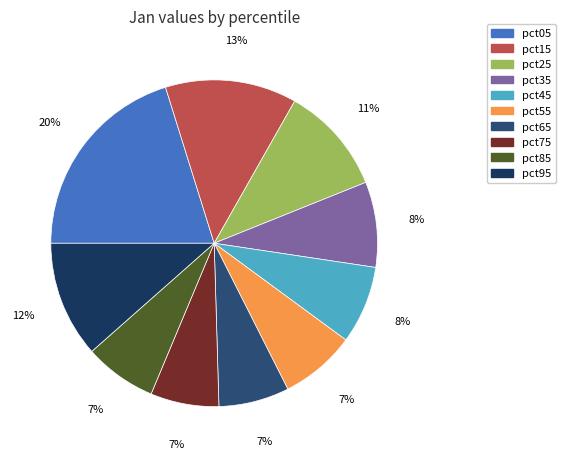

Which has a higher value, pct35 or pct95?

pct95